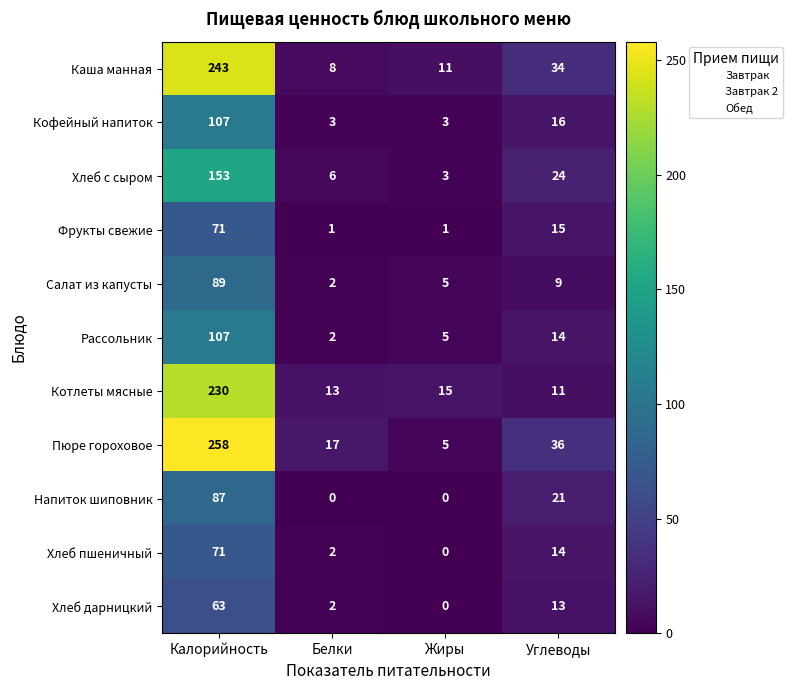

What is the difference between the Напиток шиповник values at Углеводы and Белки?

21